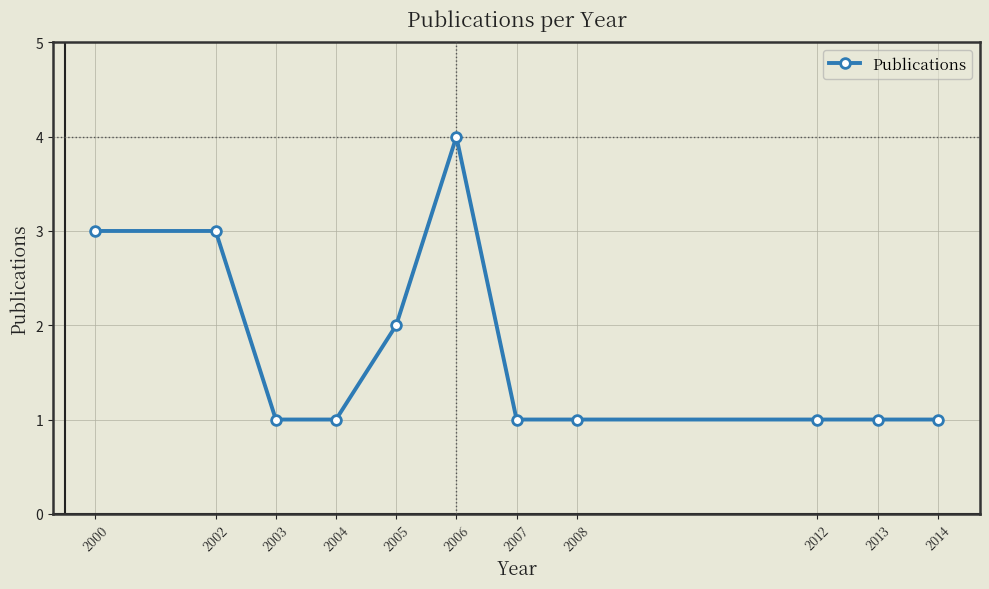

Which label corresponds to the largest value in the chart?

2006